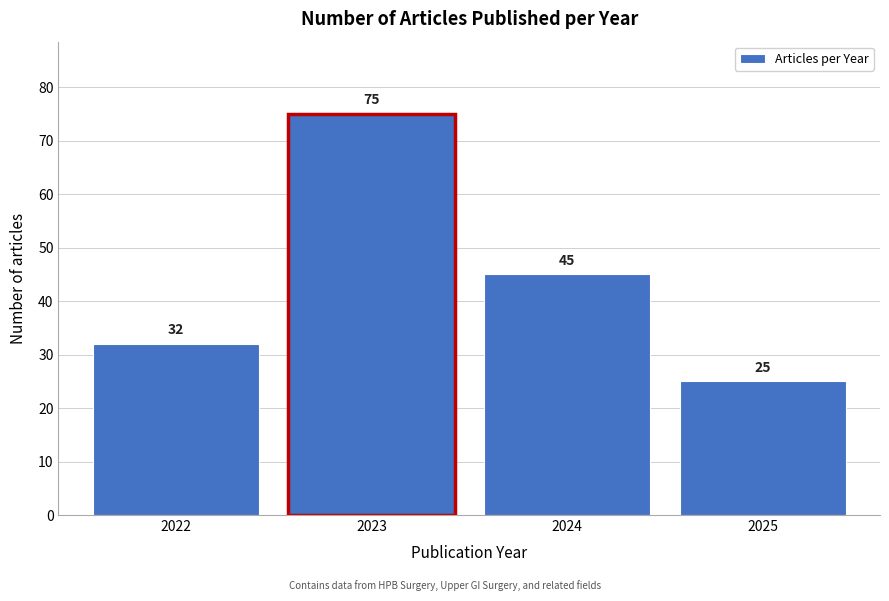

Reading right to left, what are all the values shown in this chart?

2025=25	2024=45	2023=75	2022=32